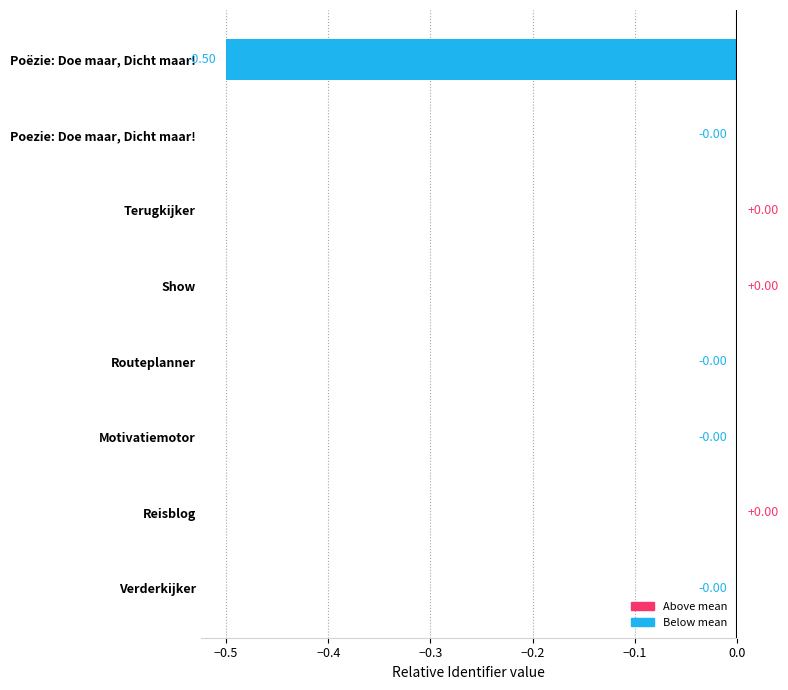

What is the sum of all values?

-0.5